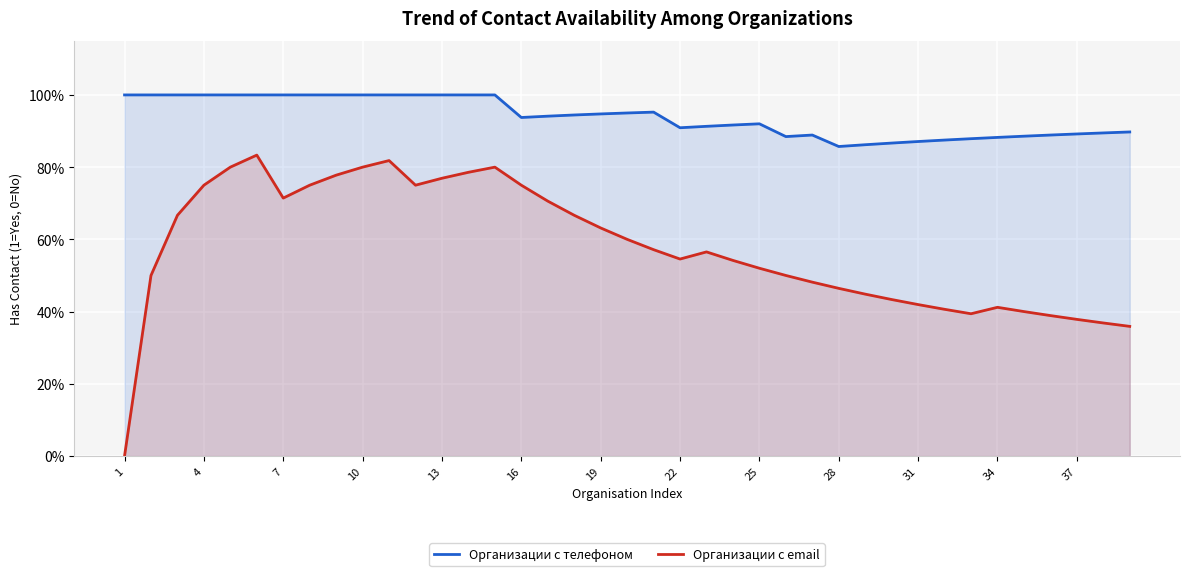

The value of Организации с телефоном at 1 is 1.7. True or false?

False